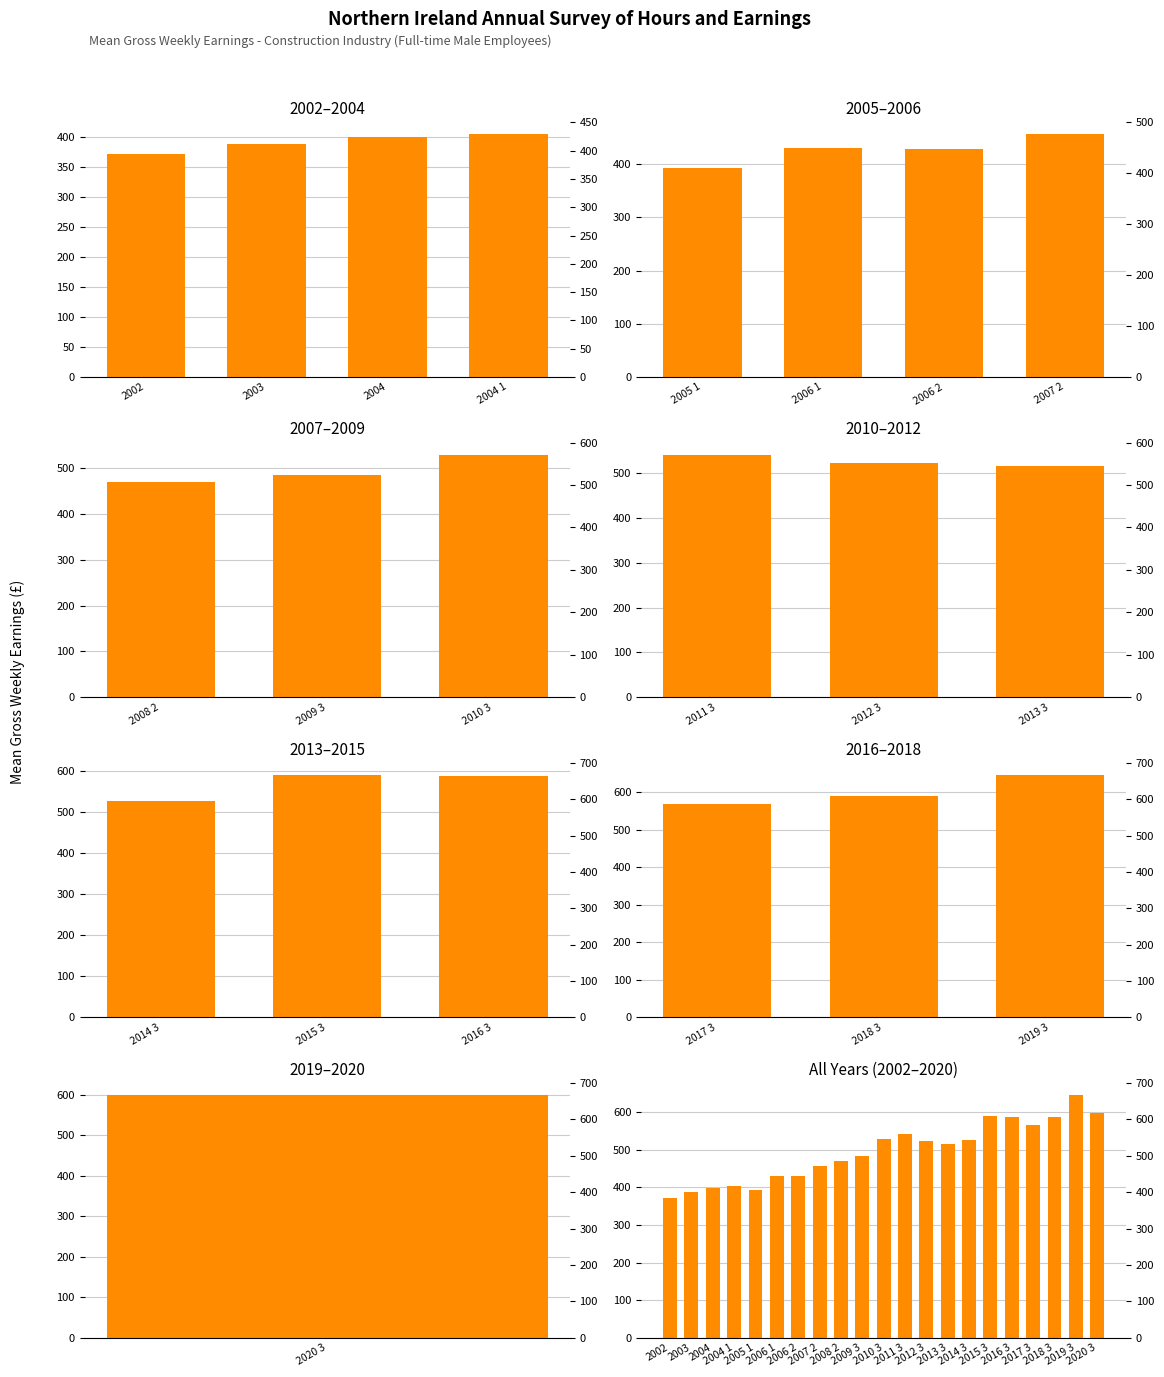

How many data points are less than 515?

10